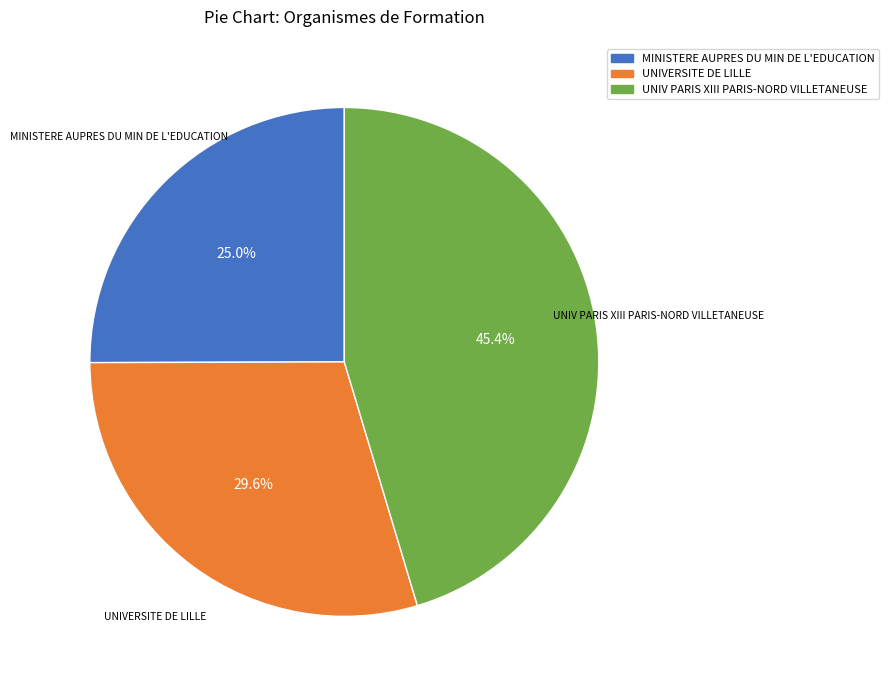

Rank the categories by value from highest to lowest.

UNIV PARIS XIII PARIS-NORD VILLETANEUSE, UNIVERSITE DE LILLE, MINISTERE AUPRES DU MIN DE L'EDUCATION